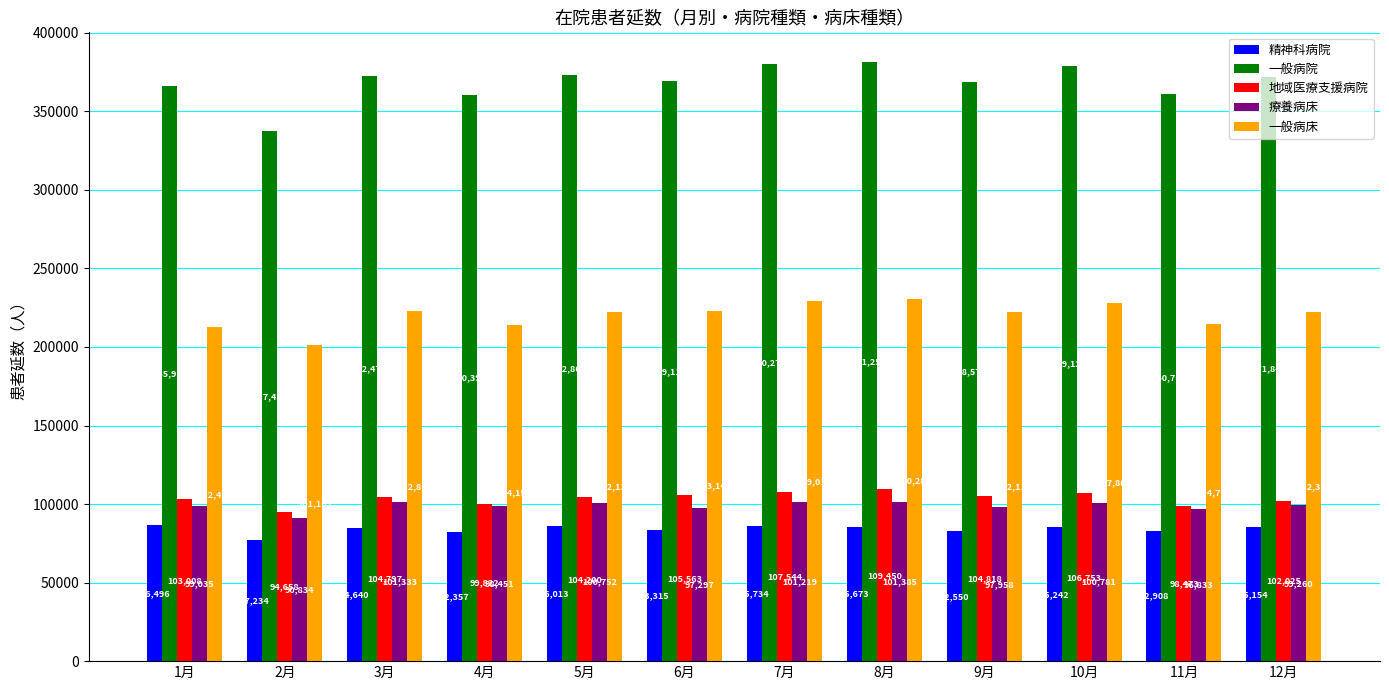

What is the average value of the 療養病床 series?

98762